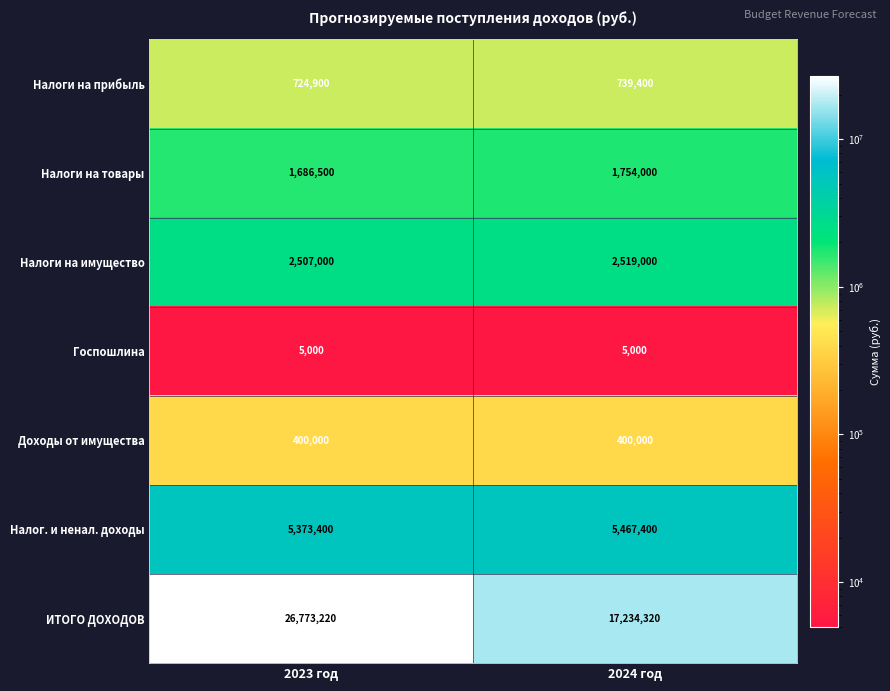

At which category is the sum across all series the highest?

2023 год